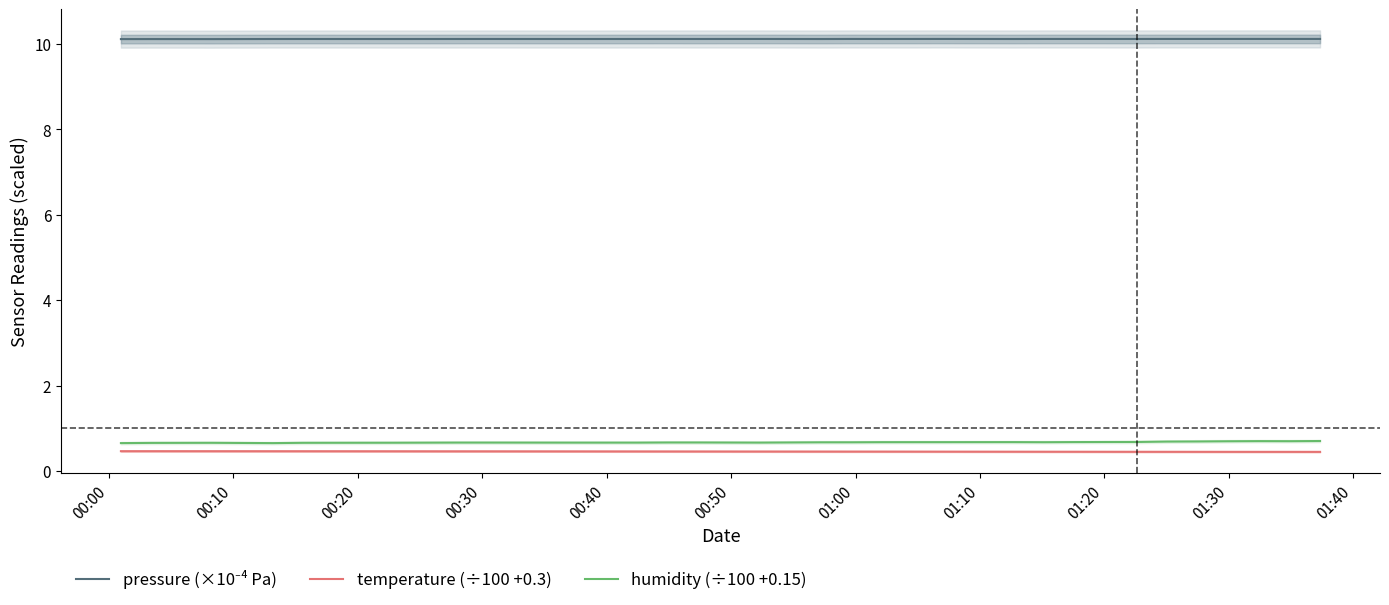

What is the minimum value for temperature (÷100 +0.3)?

0.5